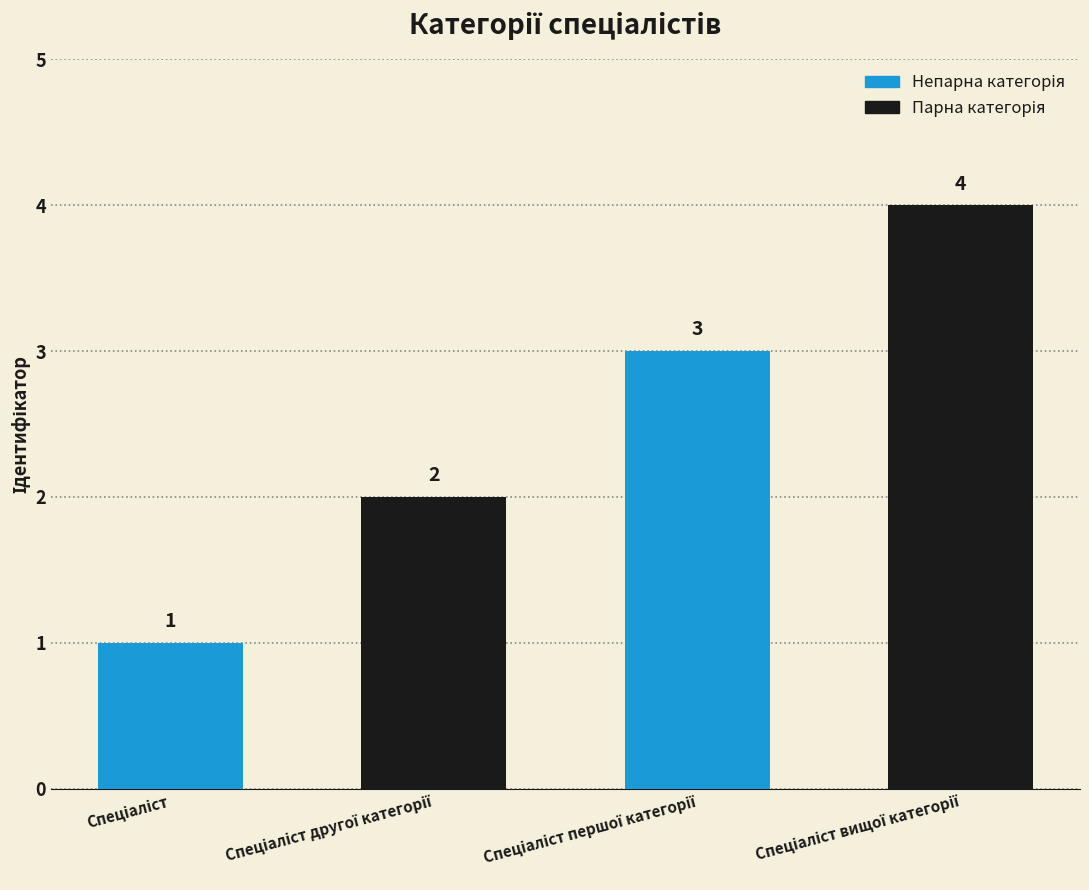

What is the value of the 3rd bar from the left?

3